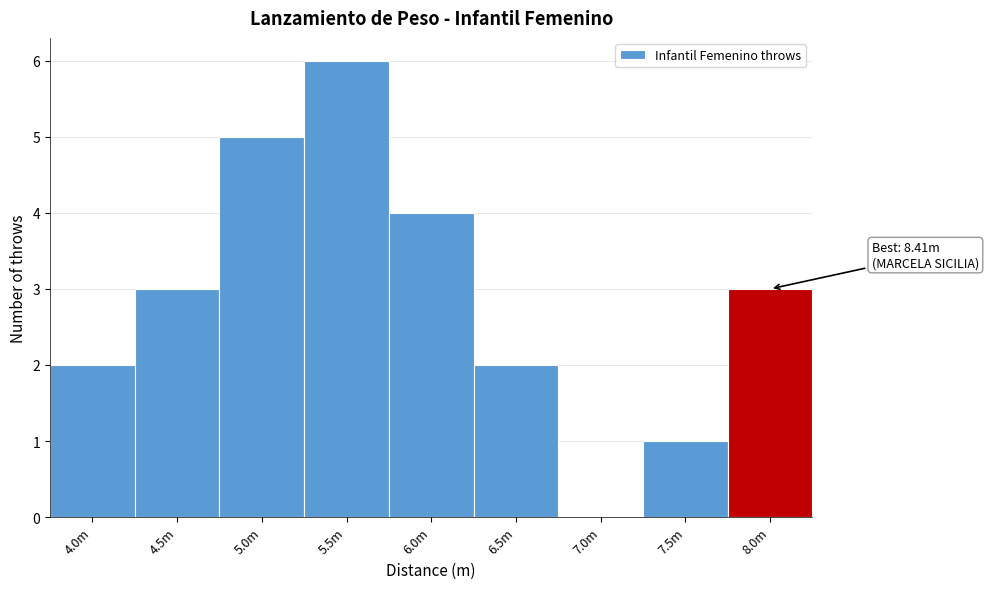

Reading left to right, transcribe all the data shown in this chart.

4.0m=2	4.5m=3	5.0m=5	5.5m=6	6.0m=4	6.5m=2	7.0m=0	7.5m=1	8.0m=3